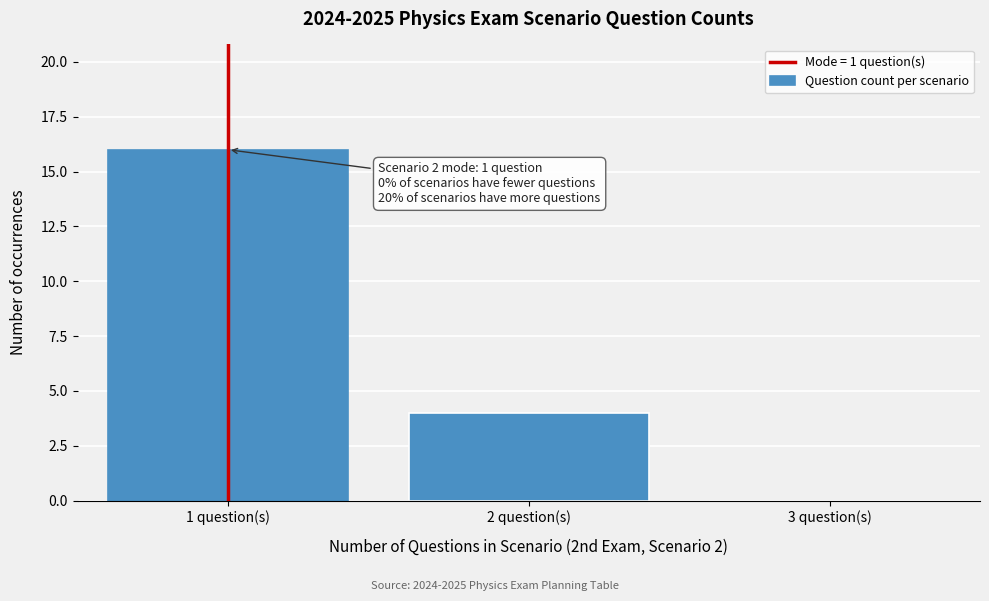

Which range on the x-axis has the tallest bar?

0.5 to 1.5